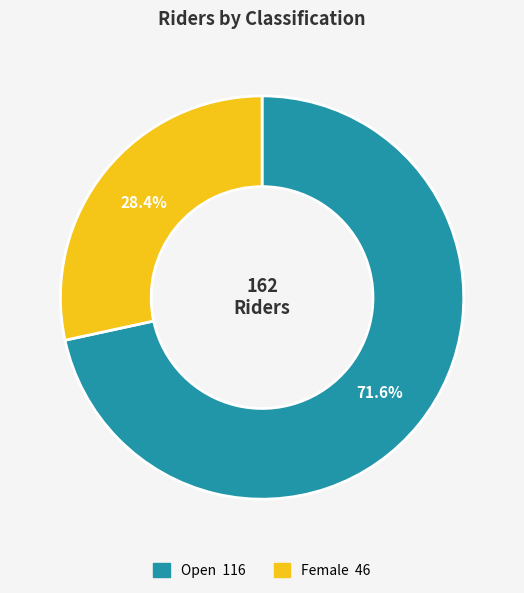

Is there any slice that represents more than half of the pie?

Yes